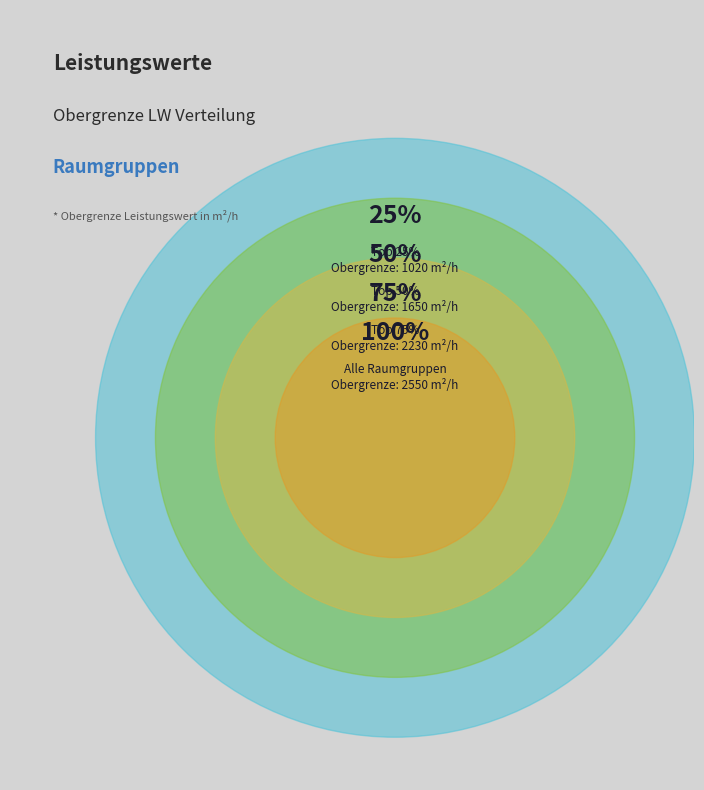

Does Aufenthalt Eltern/Personal account for over 50% of the chart?

No